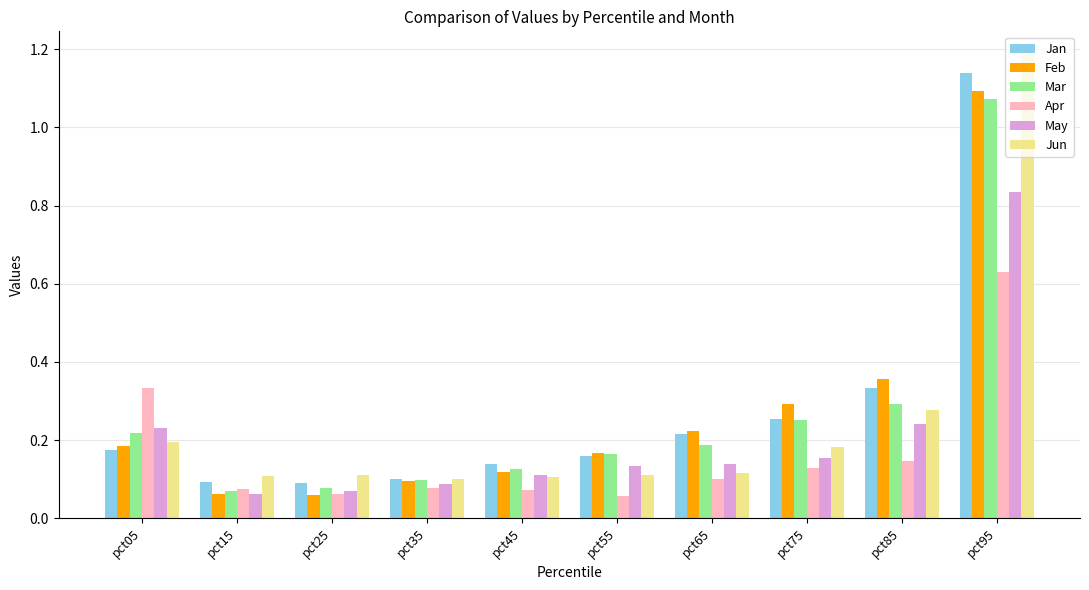

What is the difference between the maximum and minimum values in the Mar series?

1.0